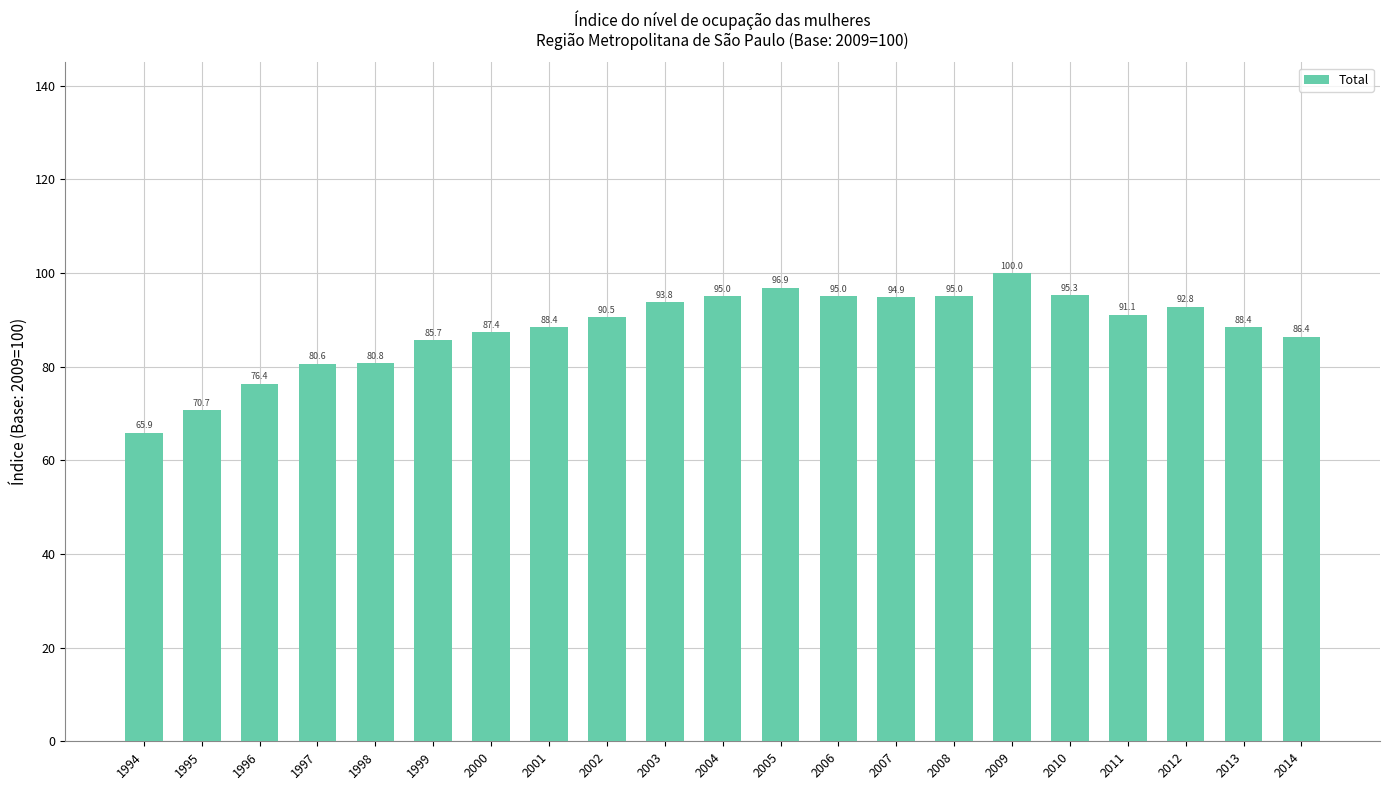

The value at 2013 is 88.4. True or false?

True